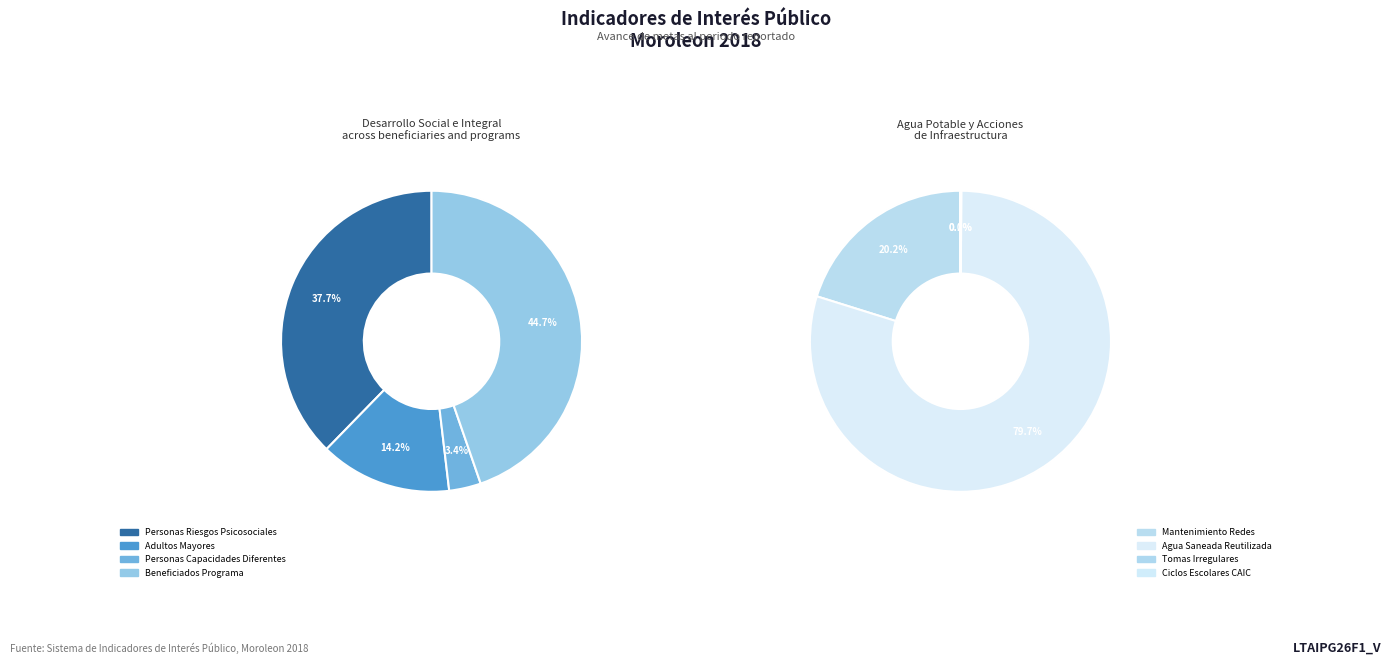

Is Beneficiados Programa the majority of the pie?

No